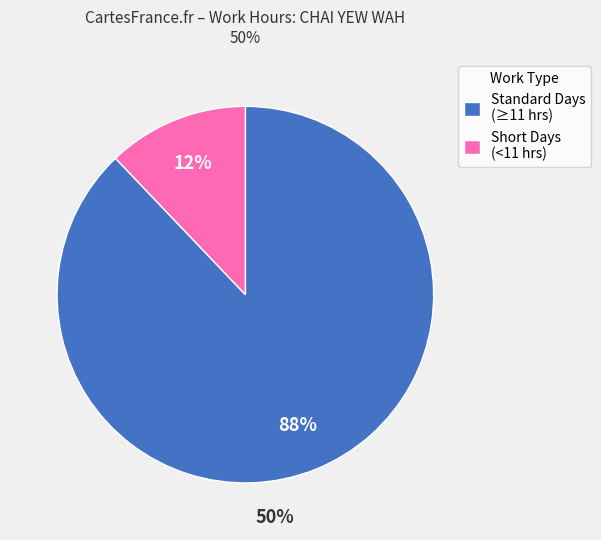

True or false: Standard Days (≥11 hrs) accounts for 88% of the total.

True